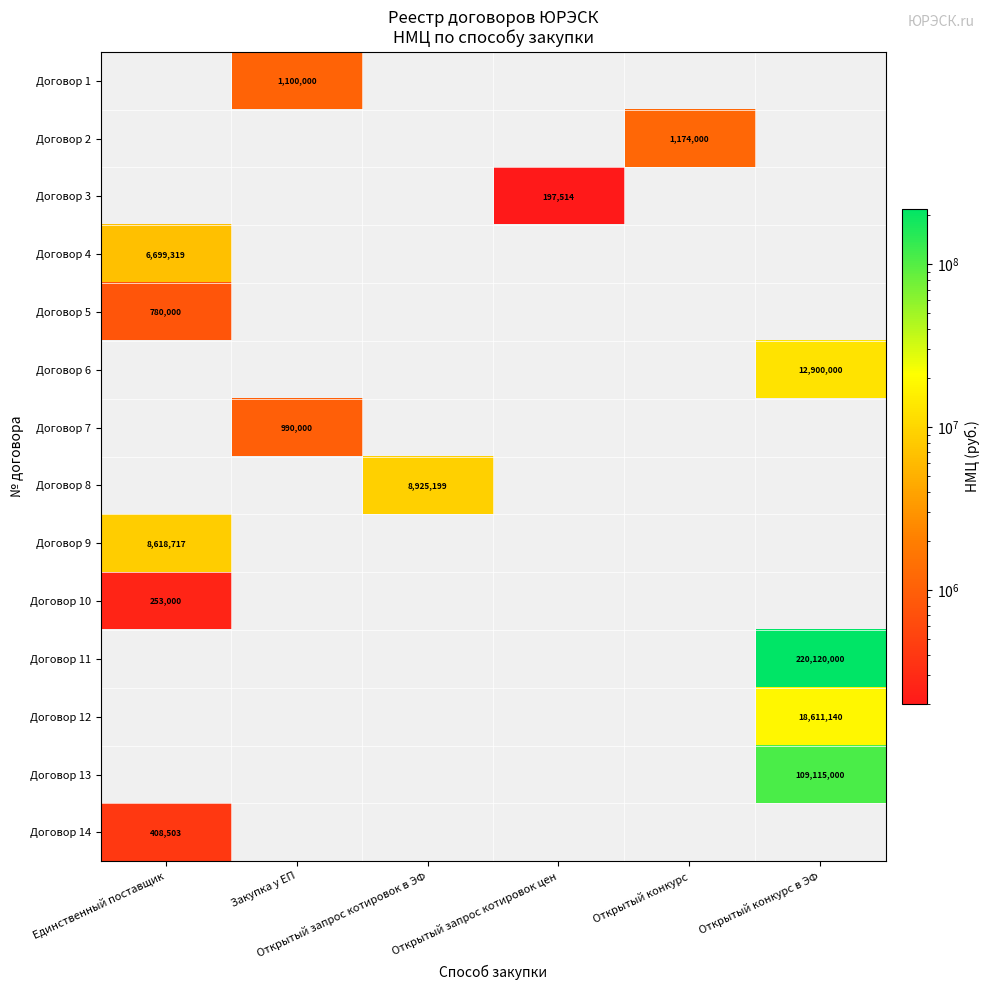

Between Закупка у ЕП and Открытый запрос котировок цен, which is larger?

Закупка у ЕП